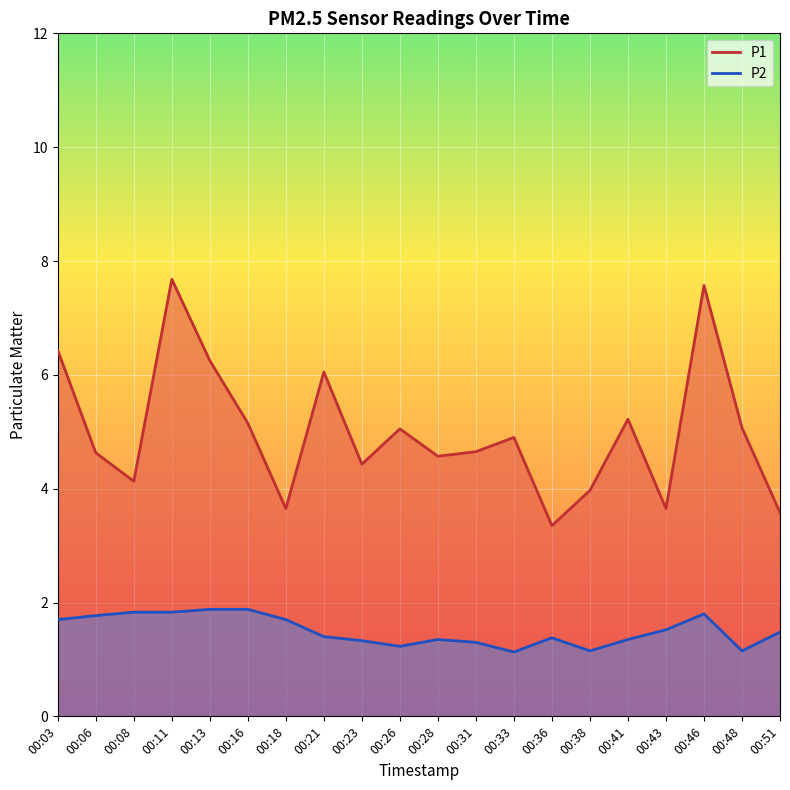

At which label does P1 first exceed 4?

00:03